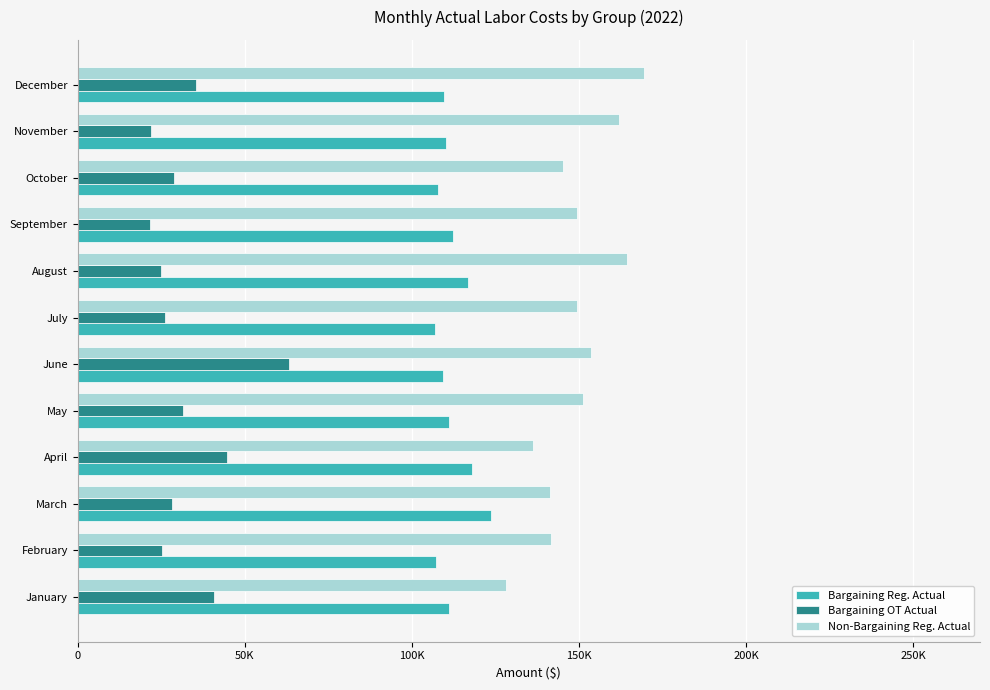

What are all the series names shown in the legend?

Bargaining Reg. Actual, Bargaining OT Actual, Non-Bargaining Reg. Actual